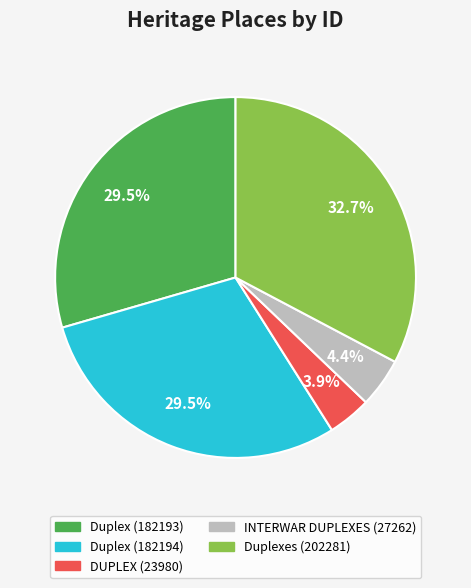

What is the ratio of the value at Duplex (182194) to the value at Duplexes (202281)?

0.9